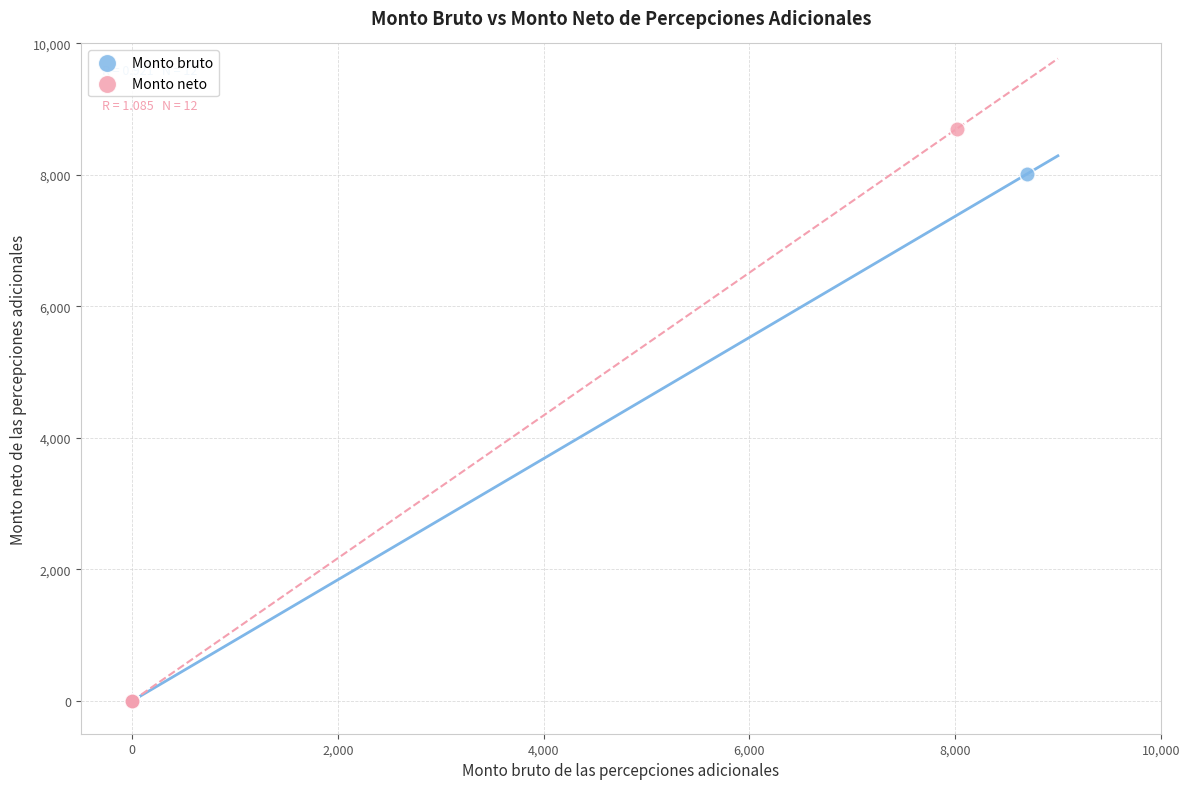

What are all the series names shown in the legend?

Monto bruto, Monto neto